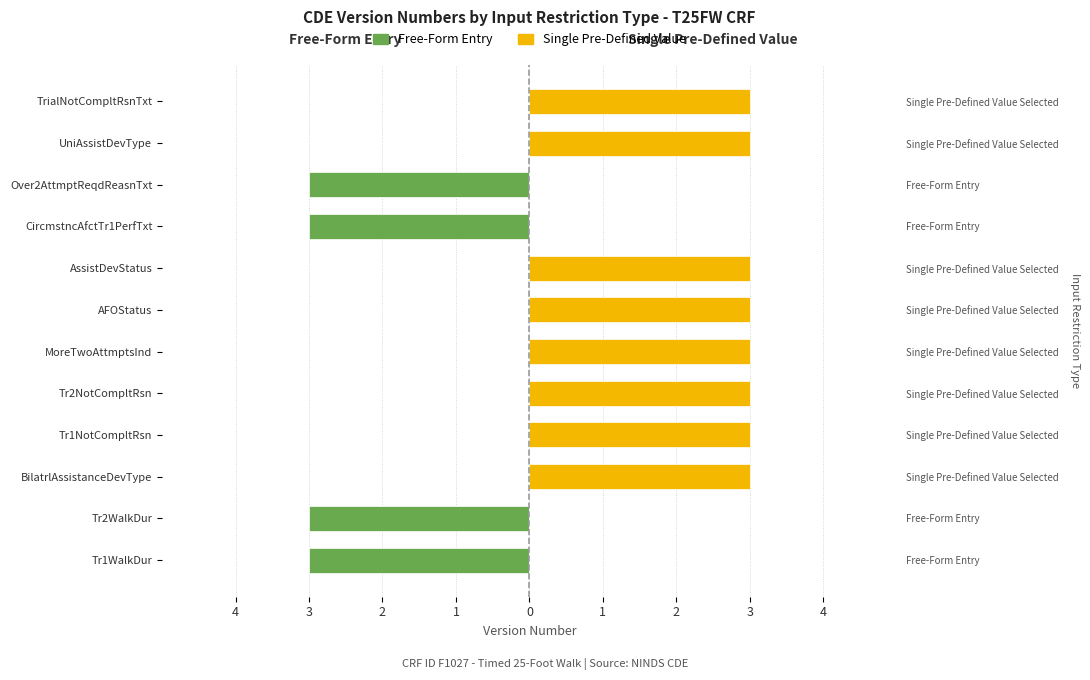

The Single Pre-Defined Value series shows 1 at Tr2WalkDur. True or false?

False